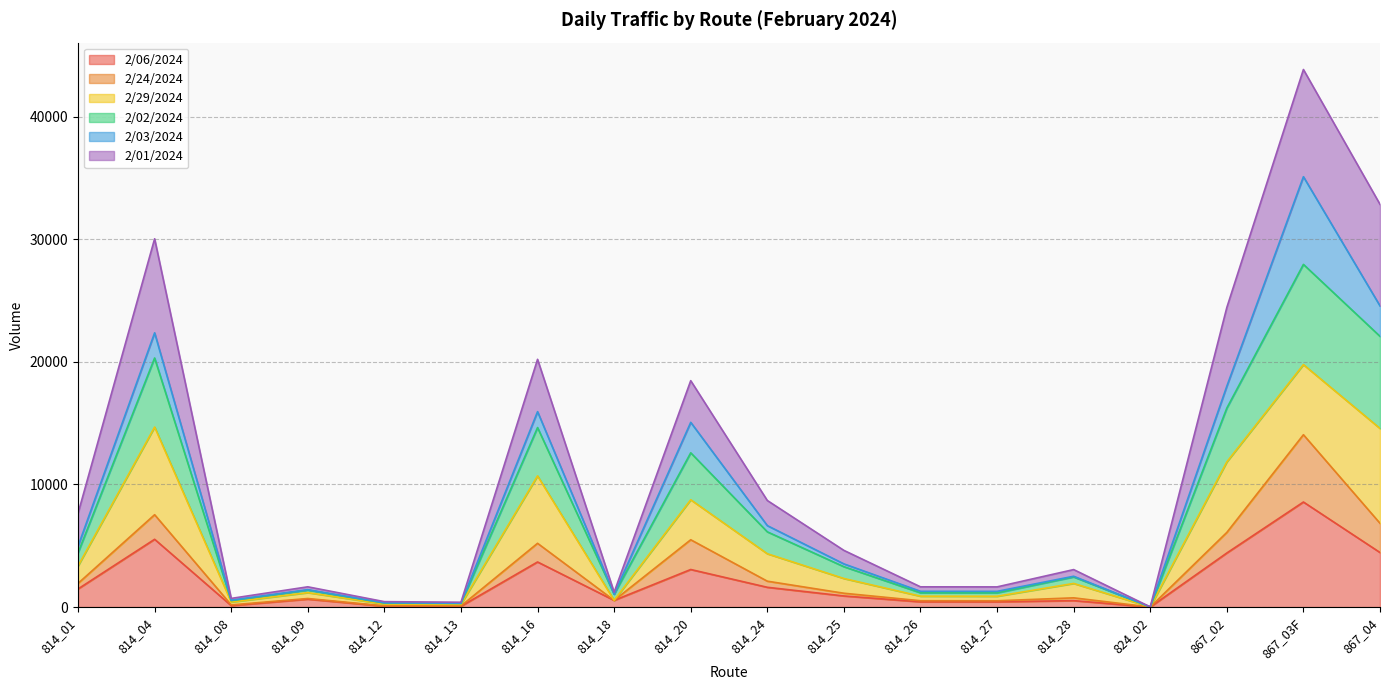

What is the greatest value displayed?

43839